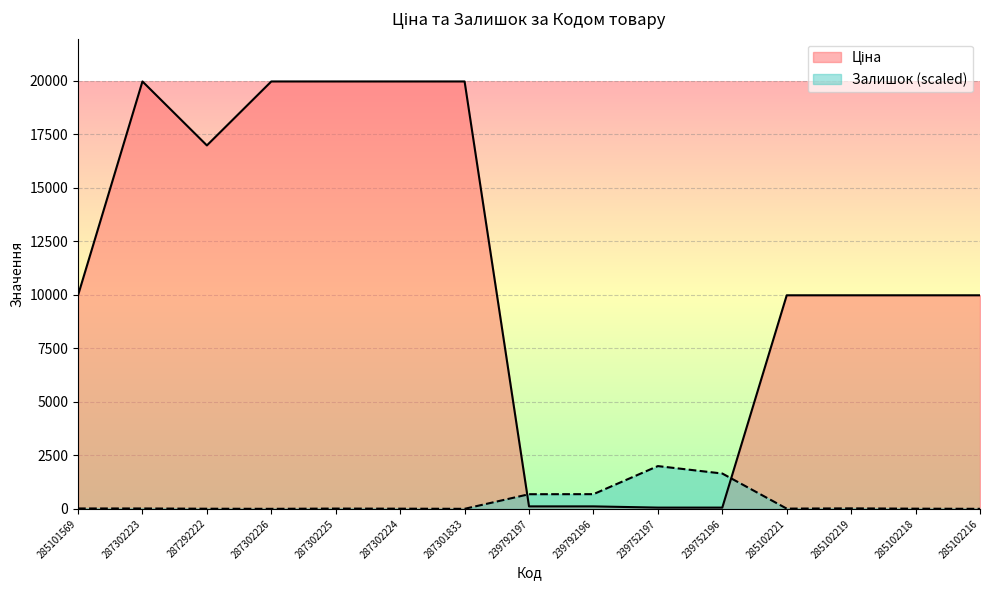

True or false: Ціна has a value of 9975.0 at 285101569.

True